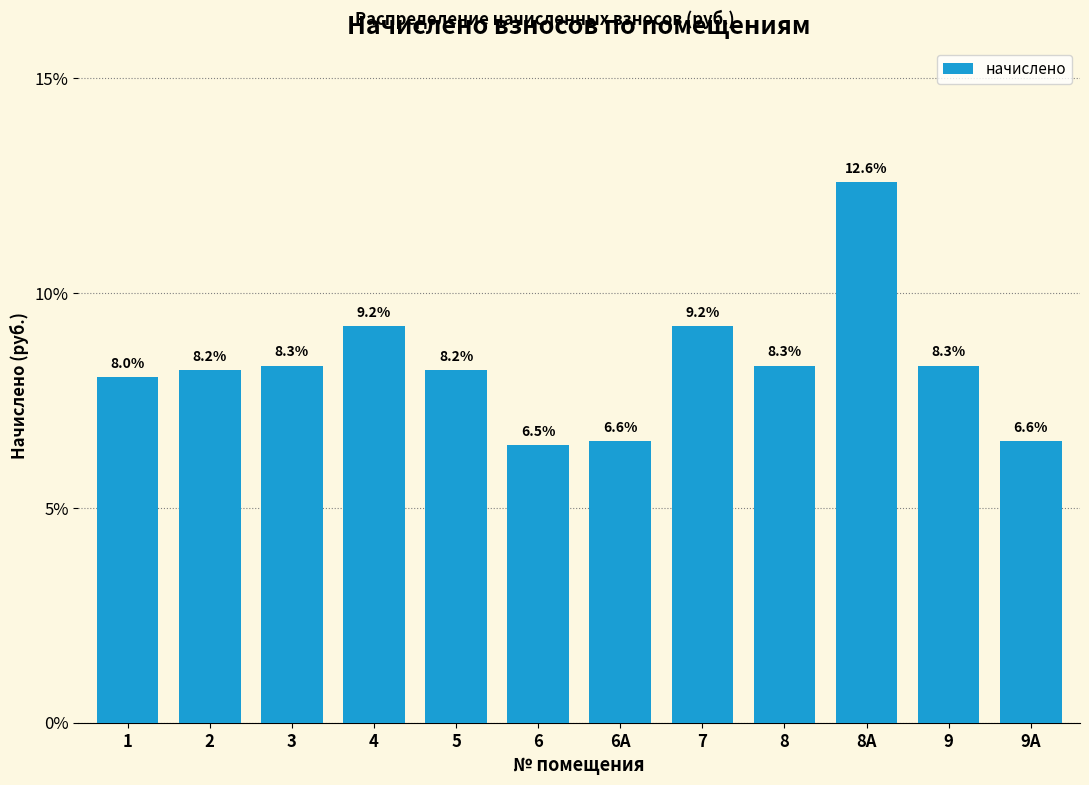

Reading right to left, transcribe all the data shown in this chart.

6.6	8.3	12.6	8.3	9.2	6.6	6.5	8.2	9.2	8.3	8.2	8.0